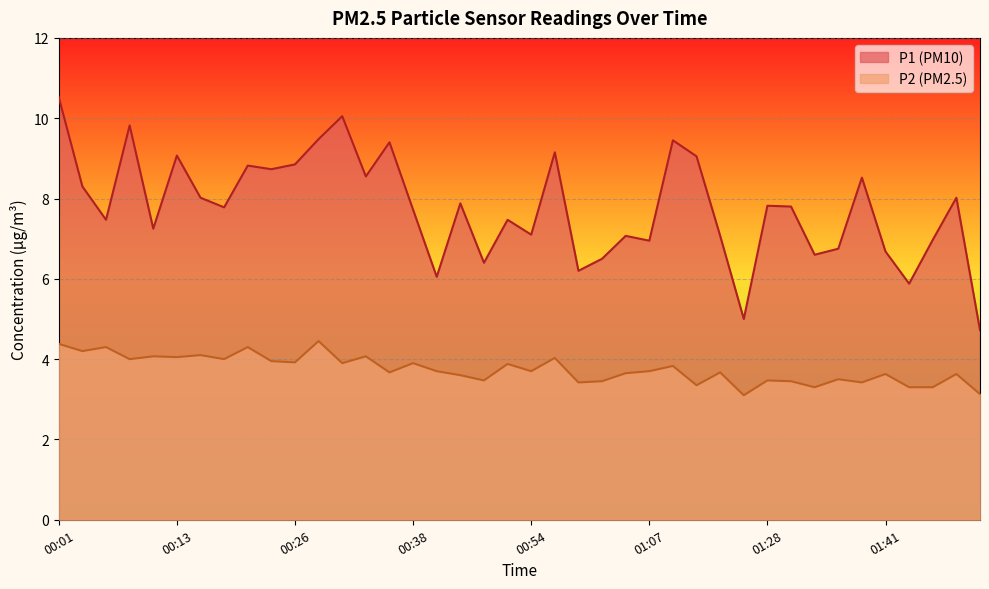

List the series in order of their peak value, lowest first.

P2, P1